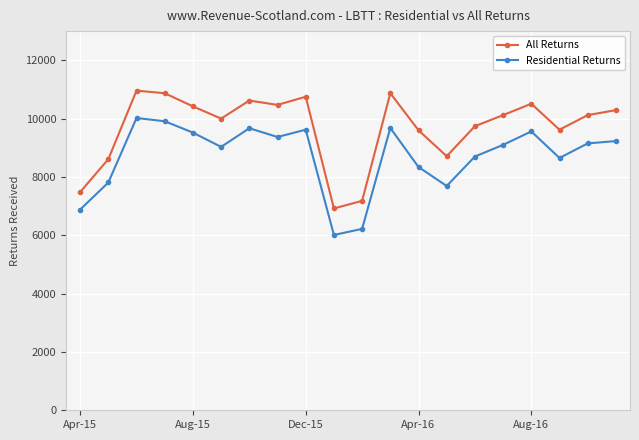

What is the difference between the maximum and minimum values in the Residential Returns series?

4010